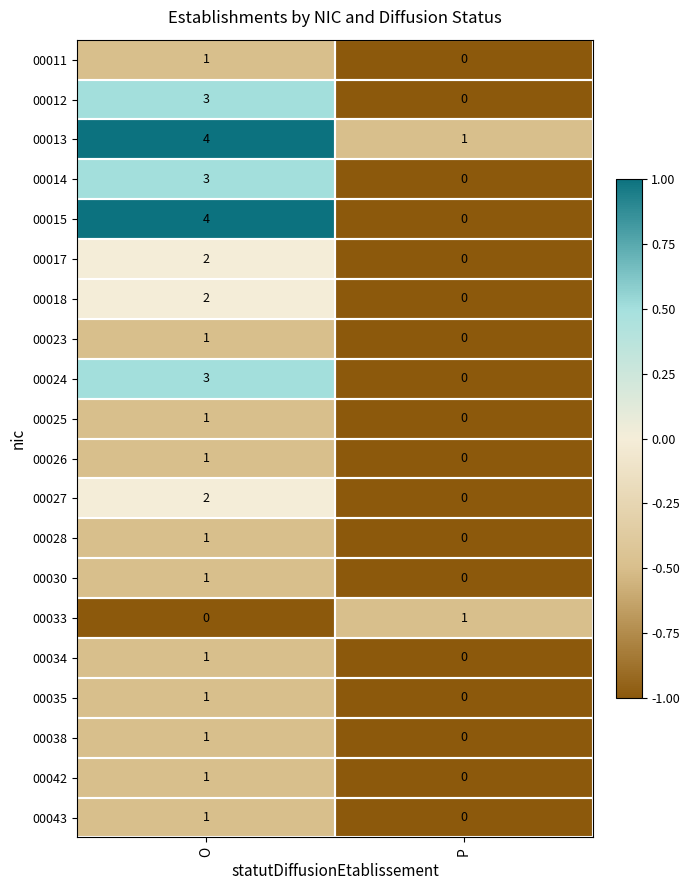

At how many categories does at least one series exceed 0?

2